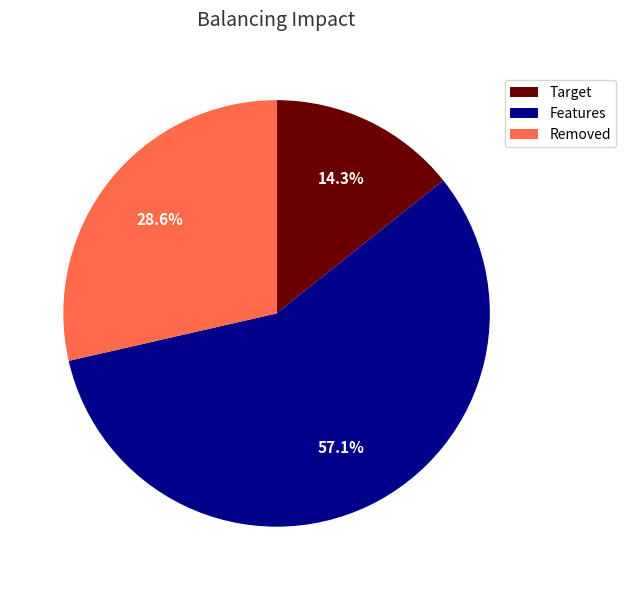

Do Target and Features together represent more than half of the pie?

Yes